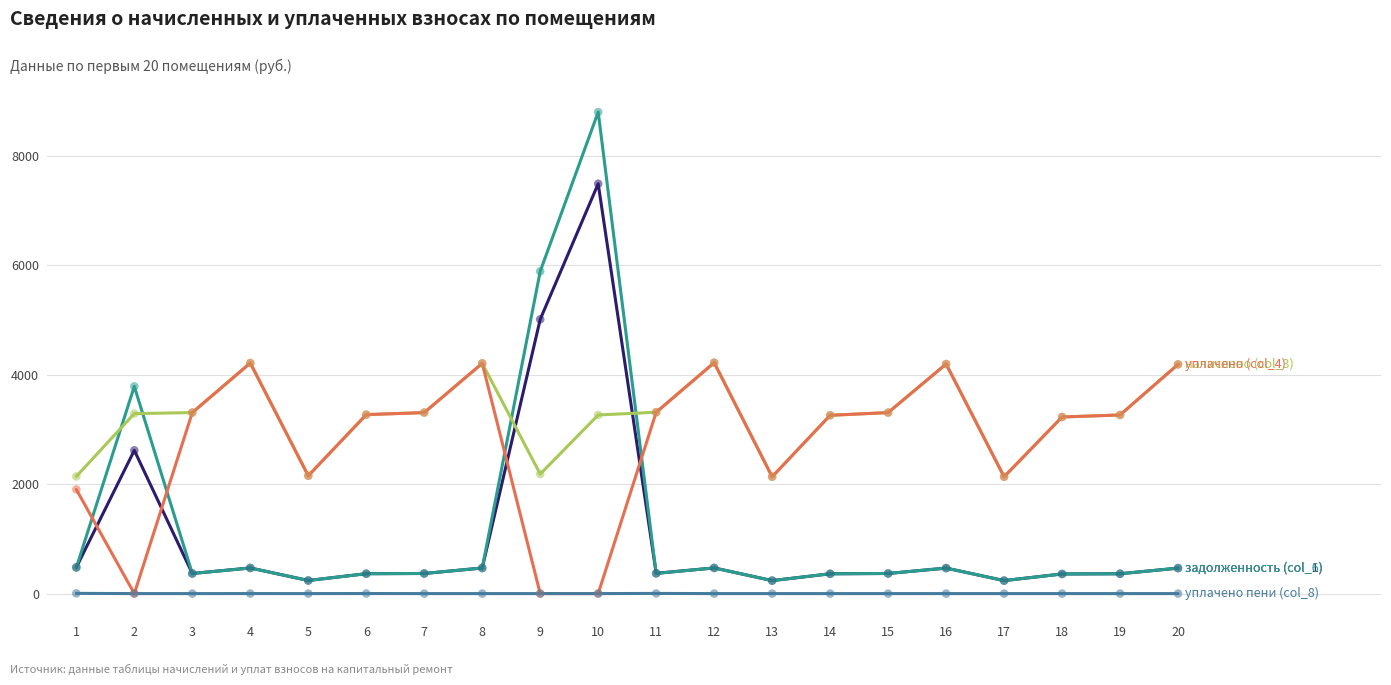

At which category is the sum across all series the highest?

10